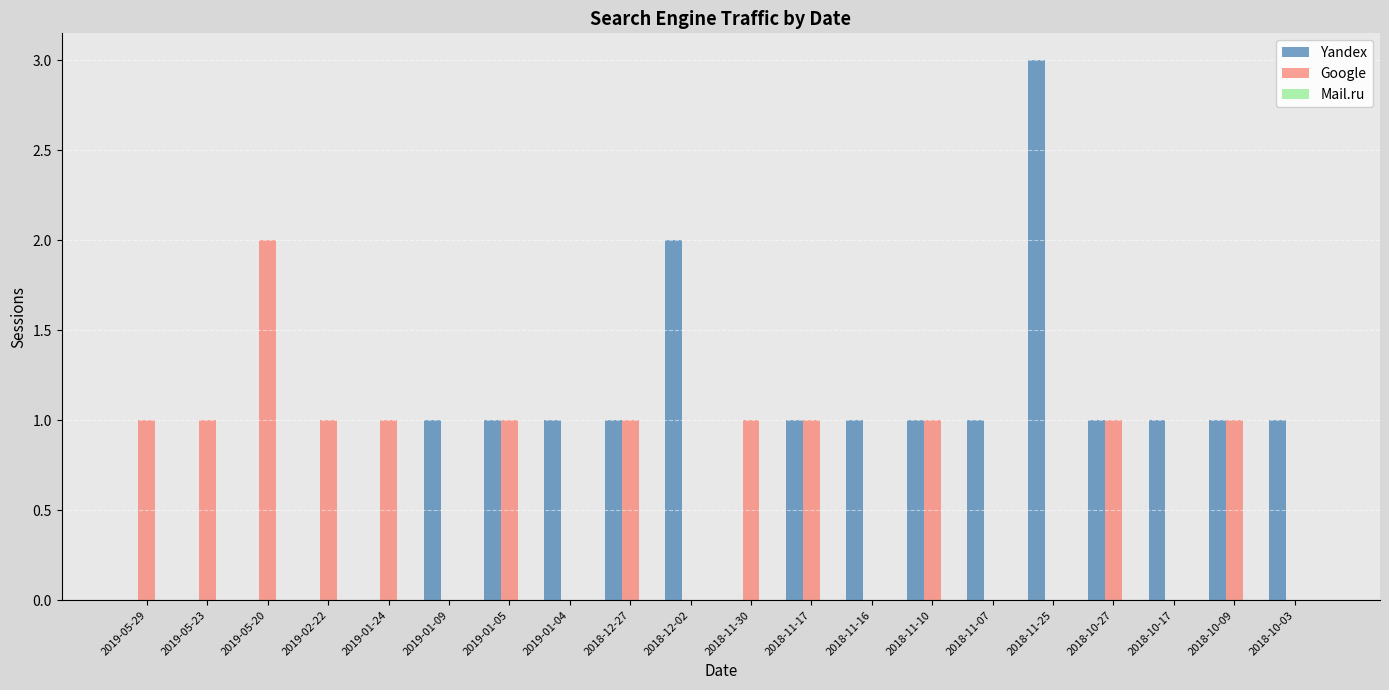

What is the spread (max minus min) of values at 2018-10-03?

1